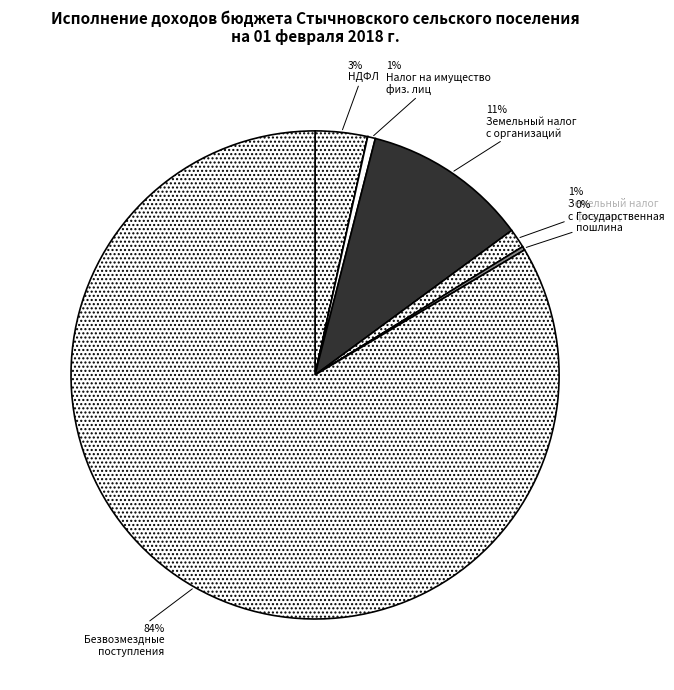

To the nearest percent, what is the difference between the largest and smallest slice percentages?

84%